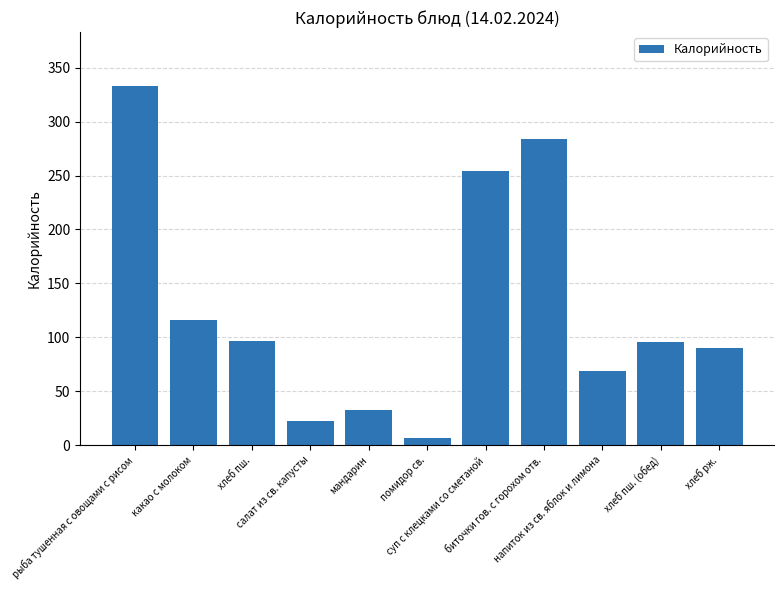

How many data points does each series have?

11